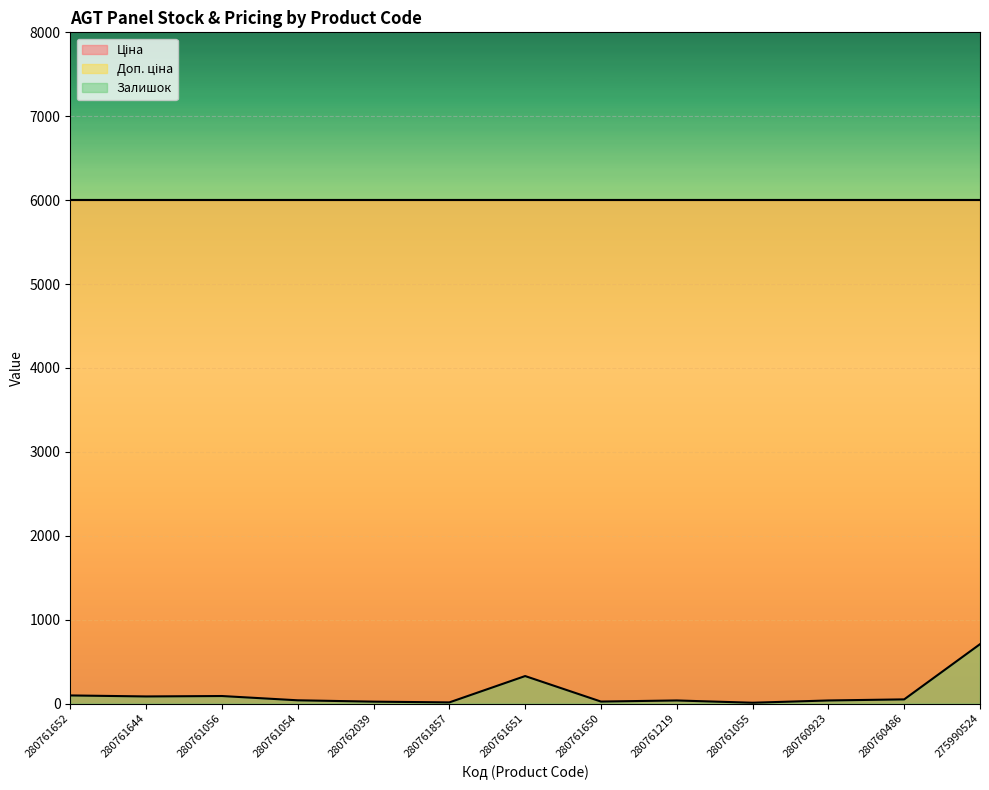

List the series in order of their peak value, highest first.

Ціна, Доп. ціна, Залишок